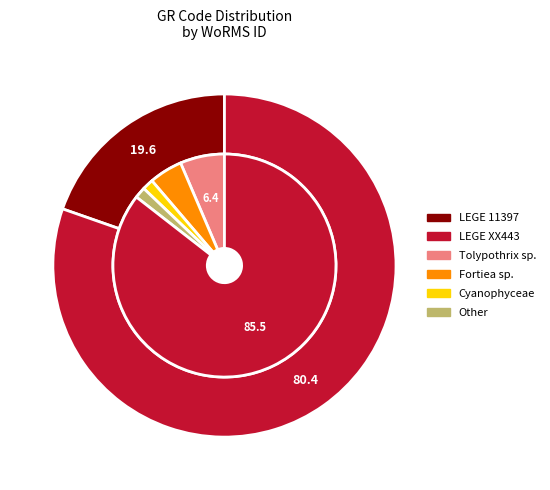

What is the ratio of the value at LEGE XX443 to the value at LEGE 11397?

4.1